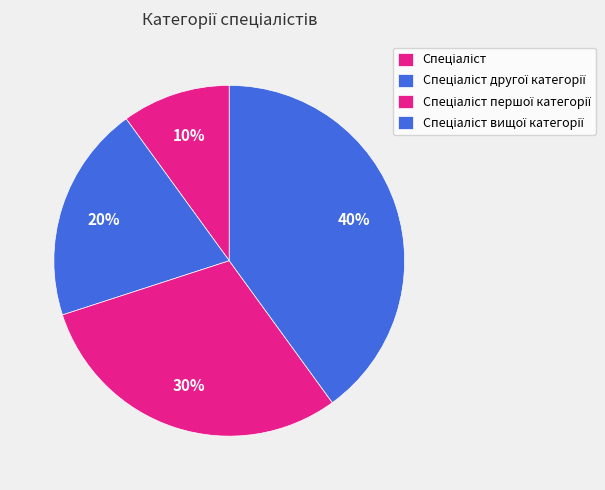

How many slices are in this pie chart?

4